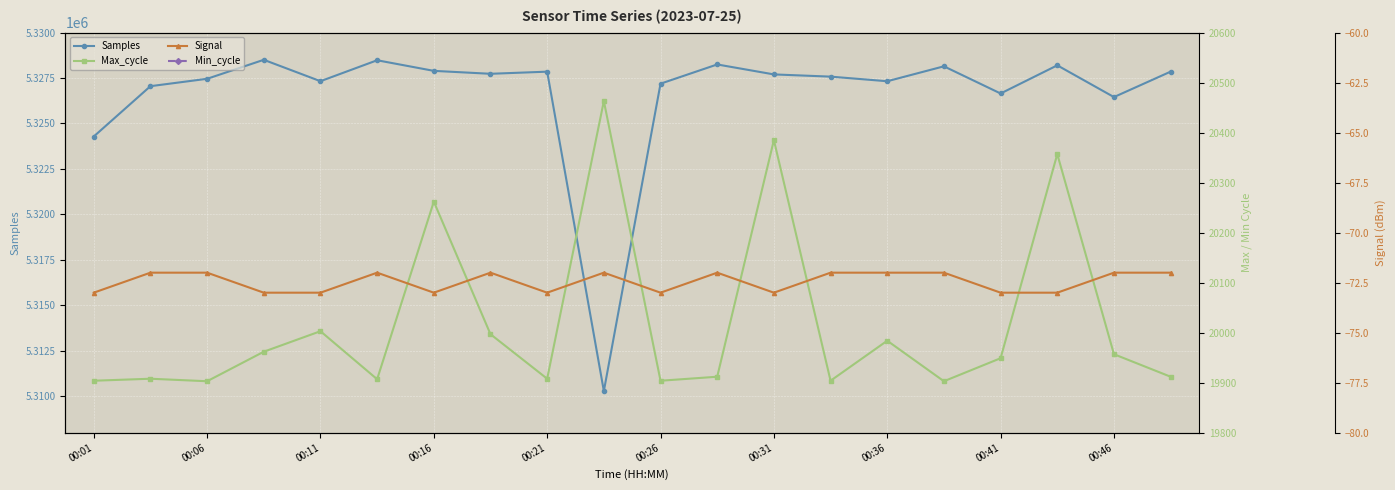

How many lines are shown in the chart?

4